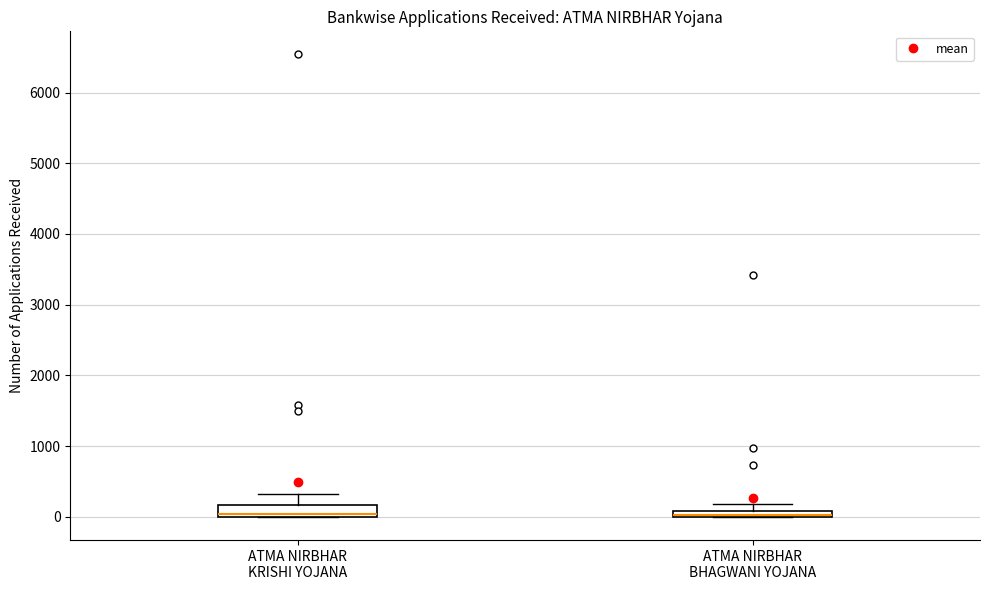

Where is the upper edge of the box for ATMA NIRBHAR BHAGWANI YOJANA on the y-axis? The values are not printed on the chart, so give them approximately, as read against the axis.

100